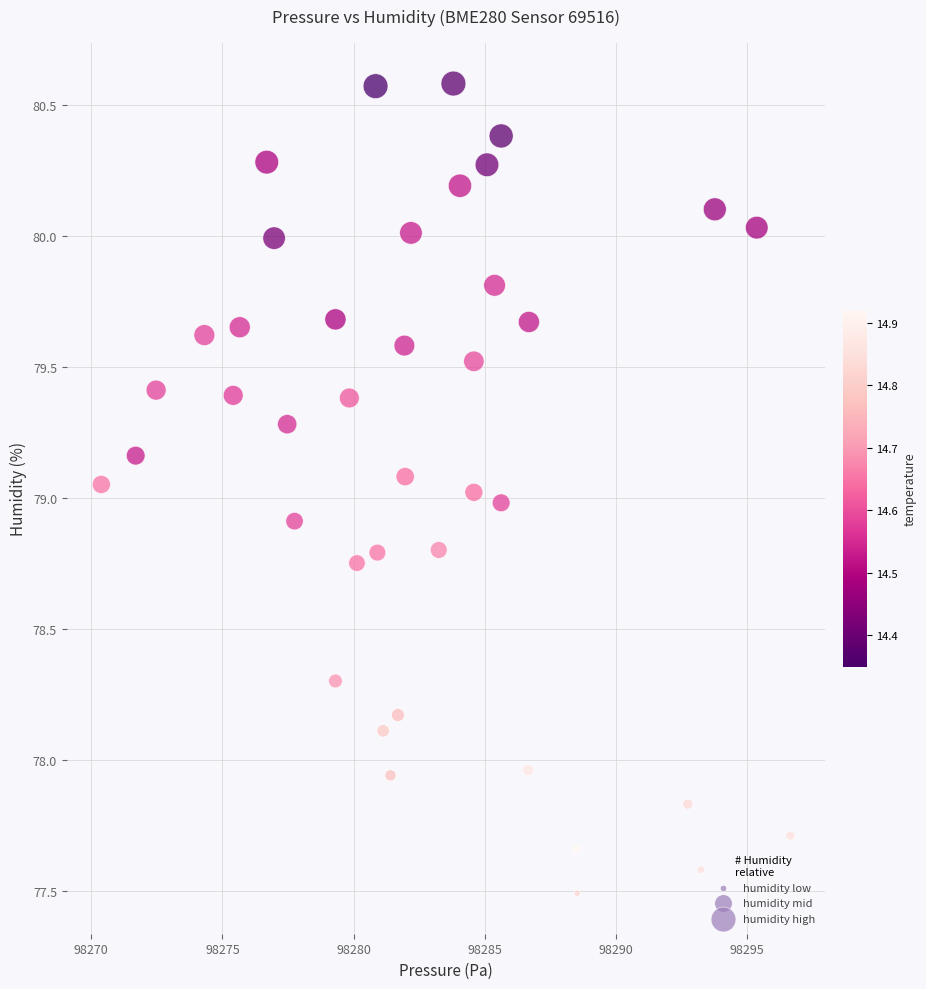

What is the range of Y values (max minus min)?

3.1